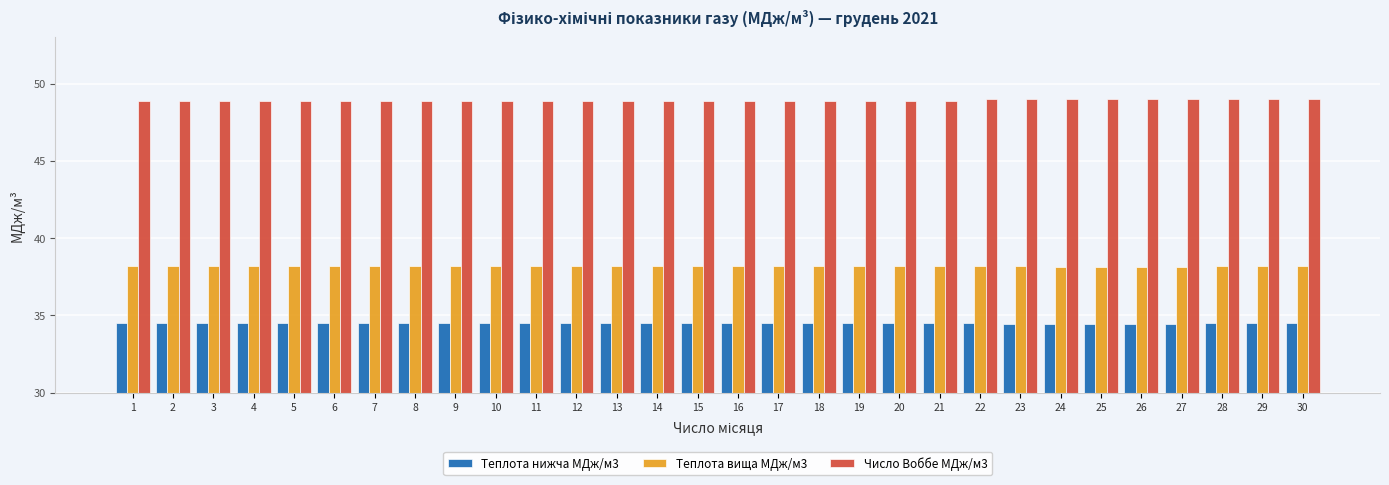

What is the difference between the maximum and minimum values in the Число Воббе МДж/м3 series?

0.2